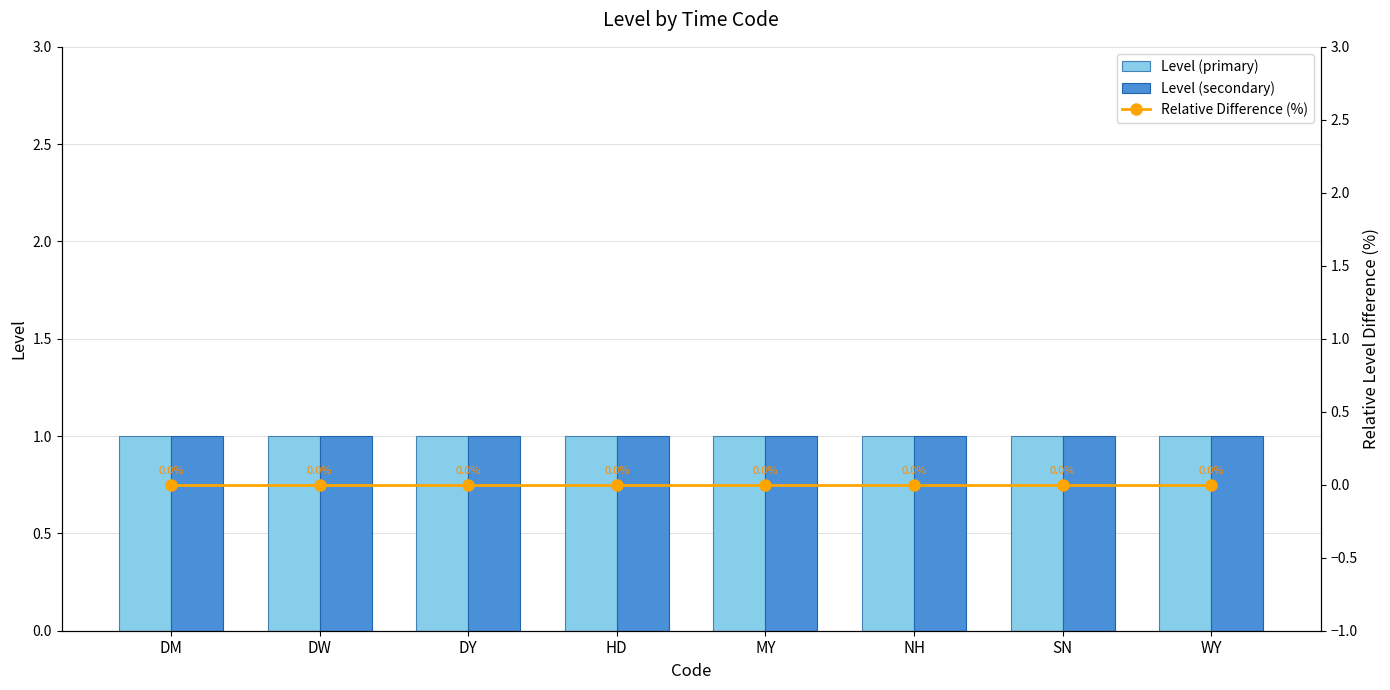

Does the chart contain stacked bars?

No